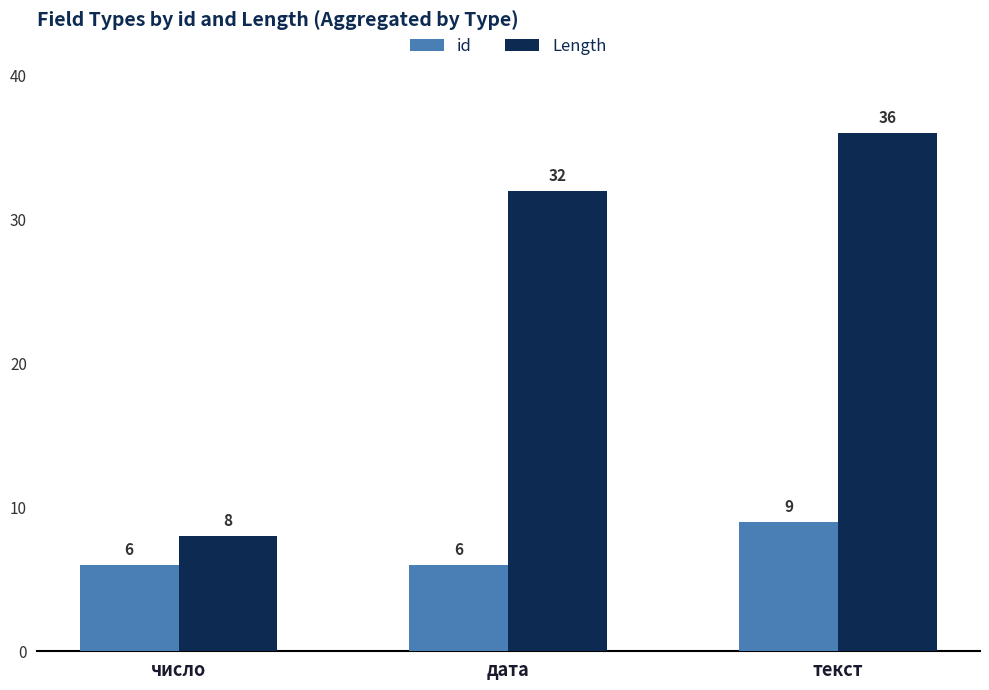

How many Length values are between 8 and 36?

3